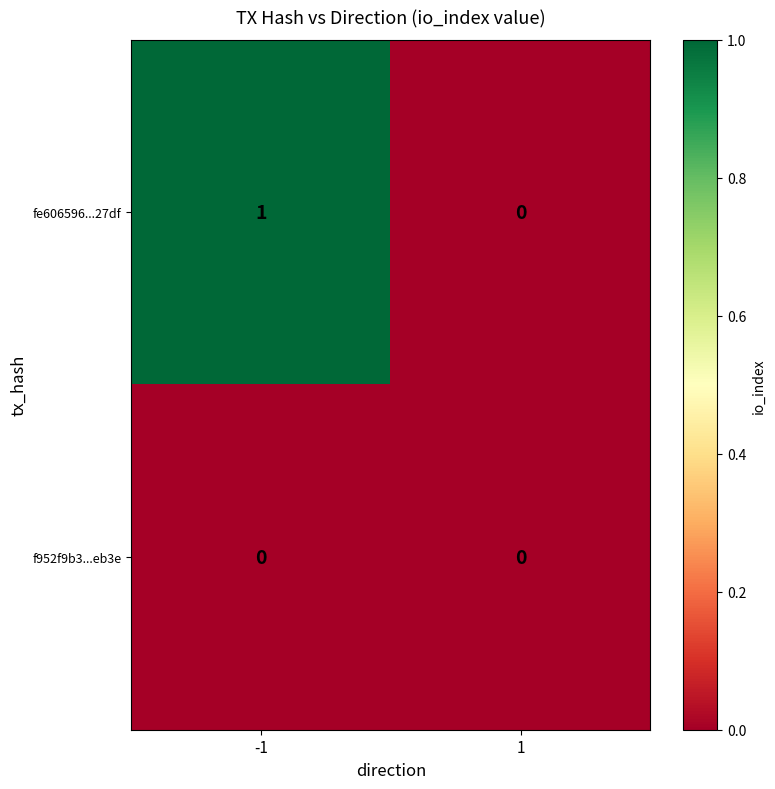

How many series are shown in this chart?

2